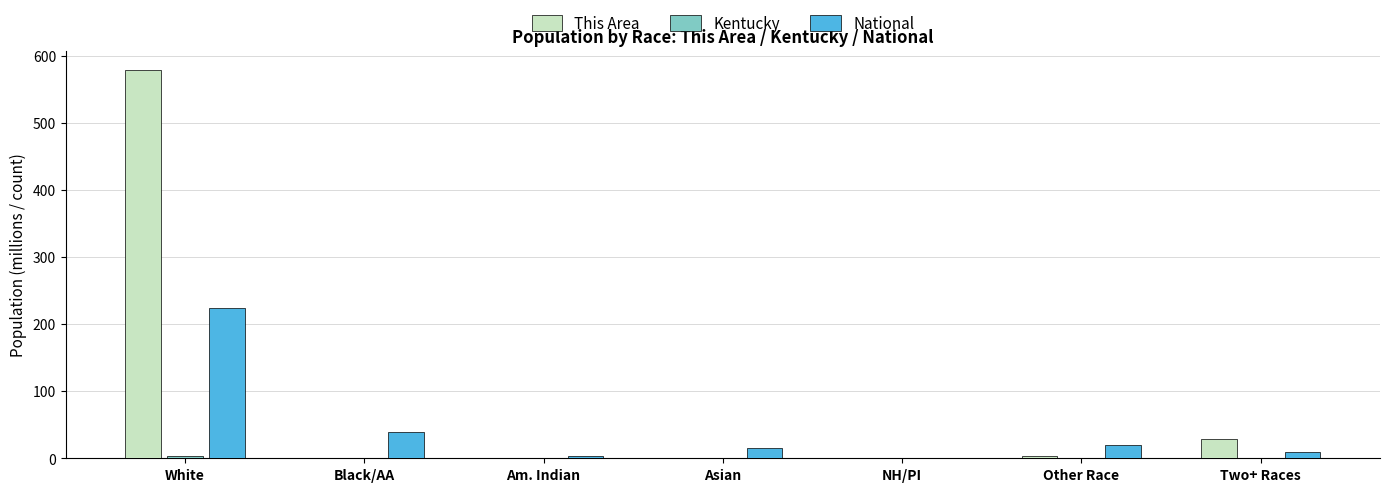

How many groups of bars are there?

7